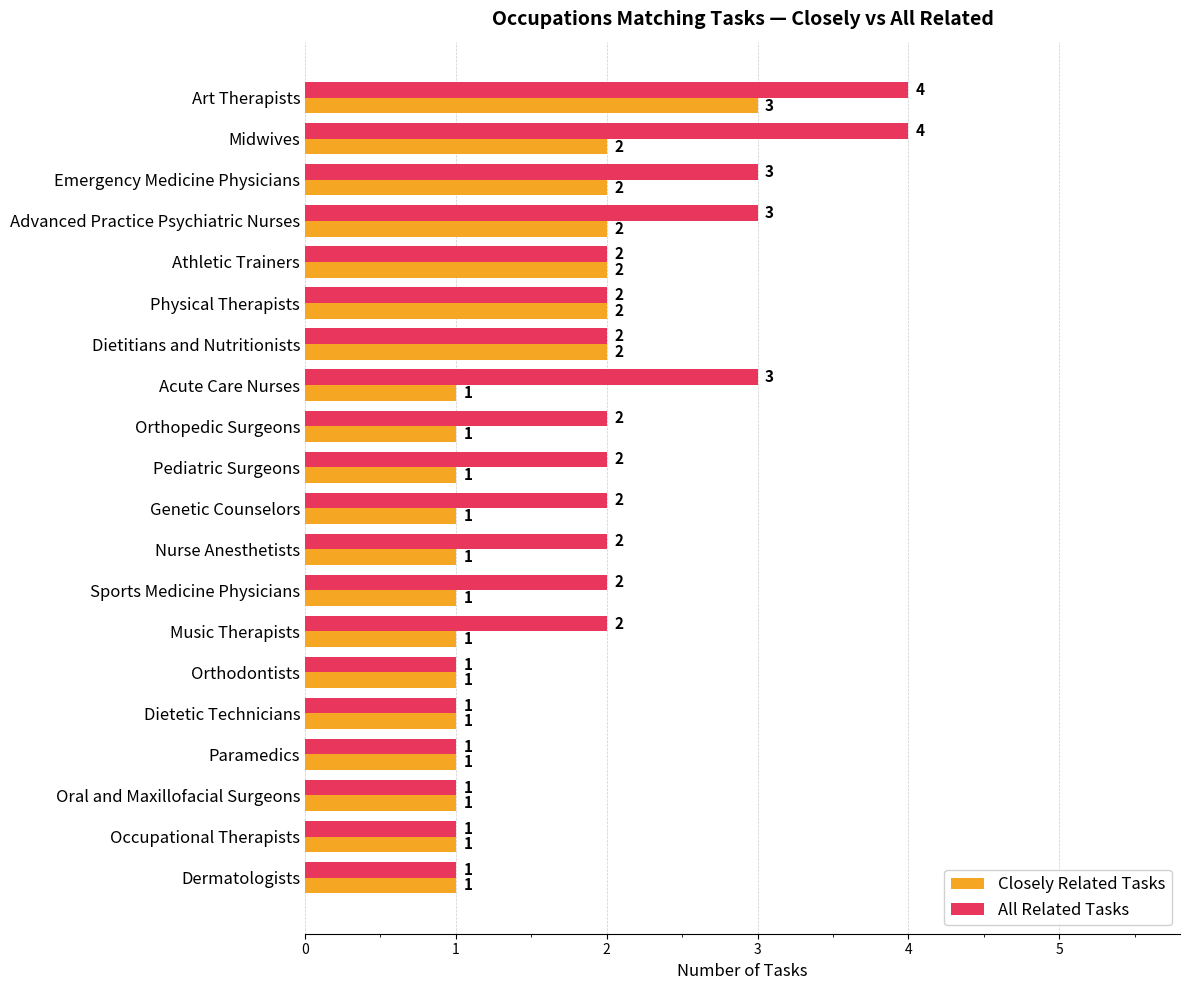

List the series in order of their overall mean, lowest first.

Closely Related Tasks, All Related Tasks